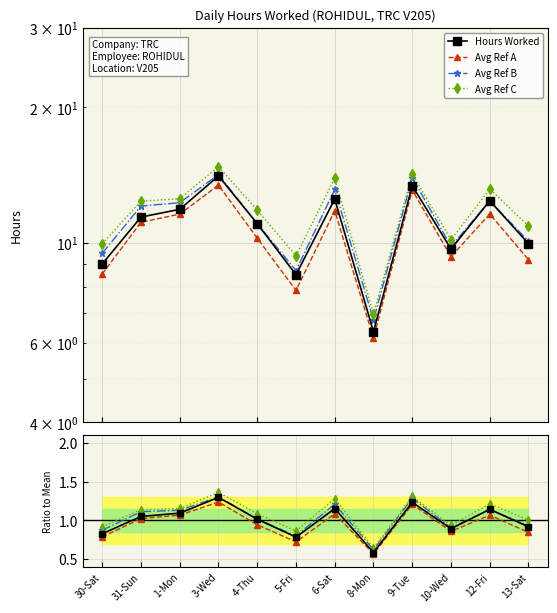

At which category is the sum across all series the highest?

3-Wed